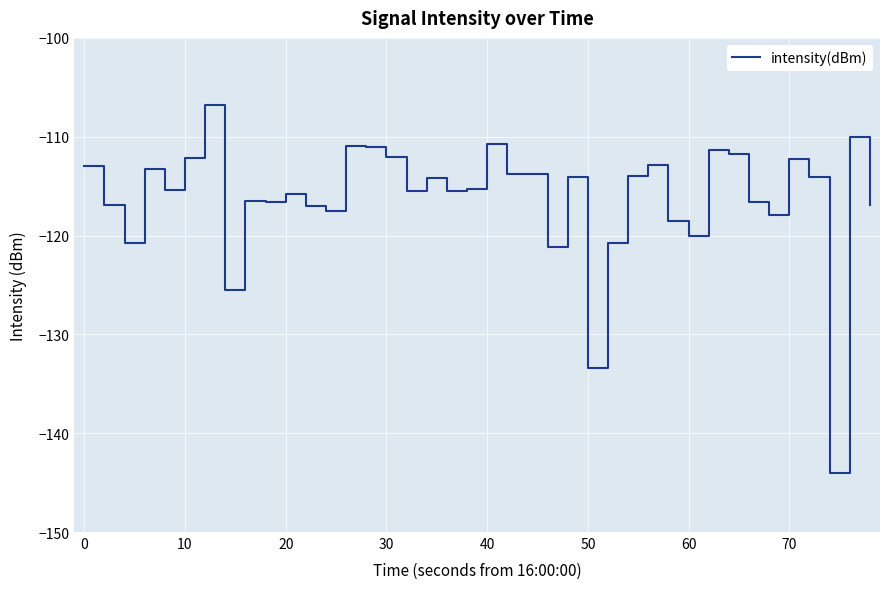

What is the greatest value displayed?

-106.8